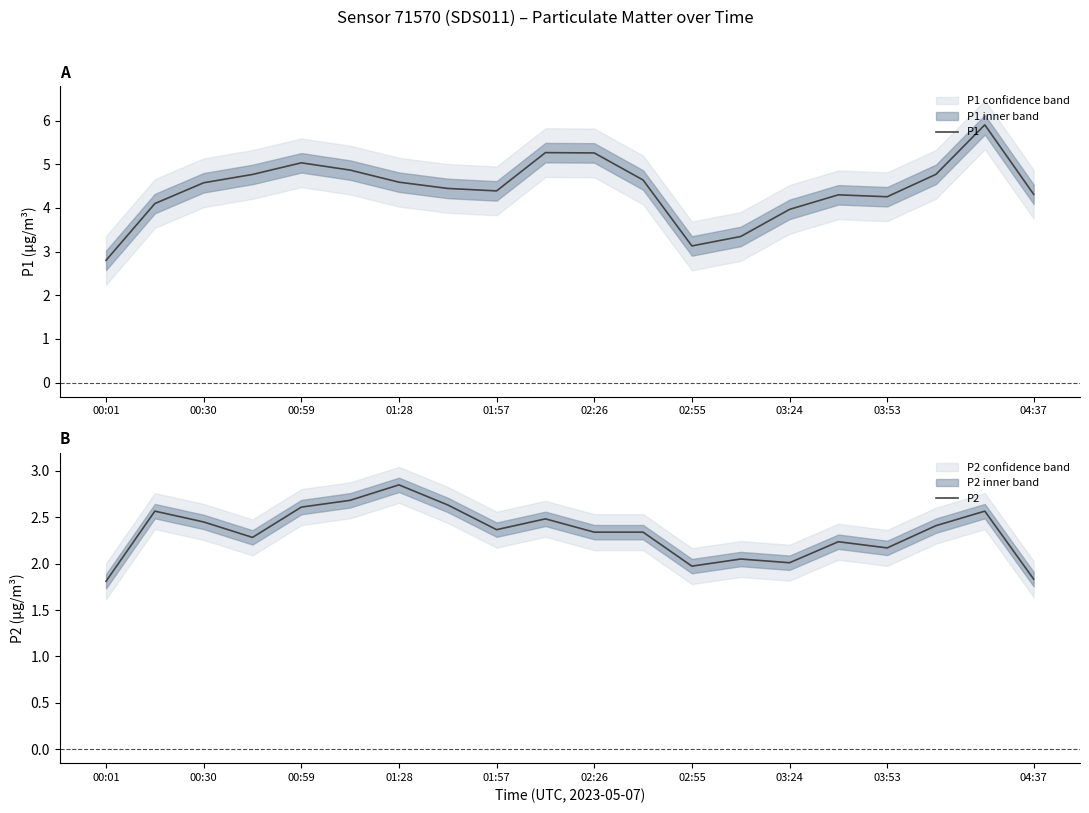

What is the average value of the P1 series?

4.4